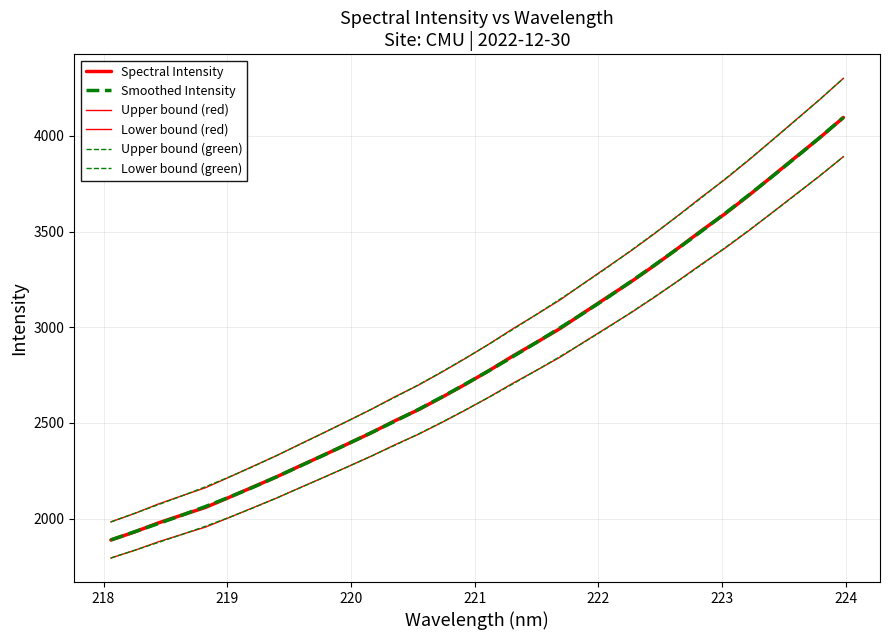

Is this an area chart (filled region under the line)?

No